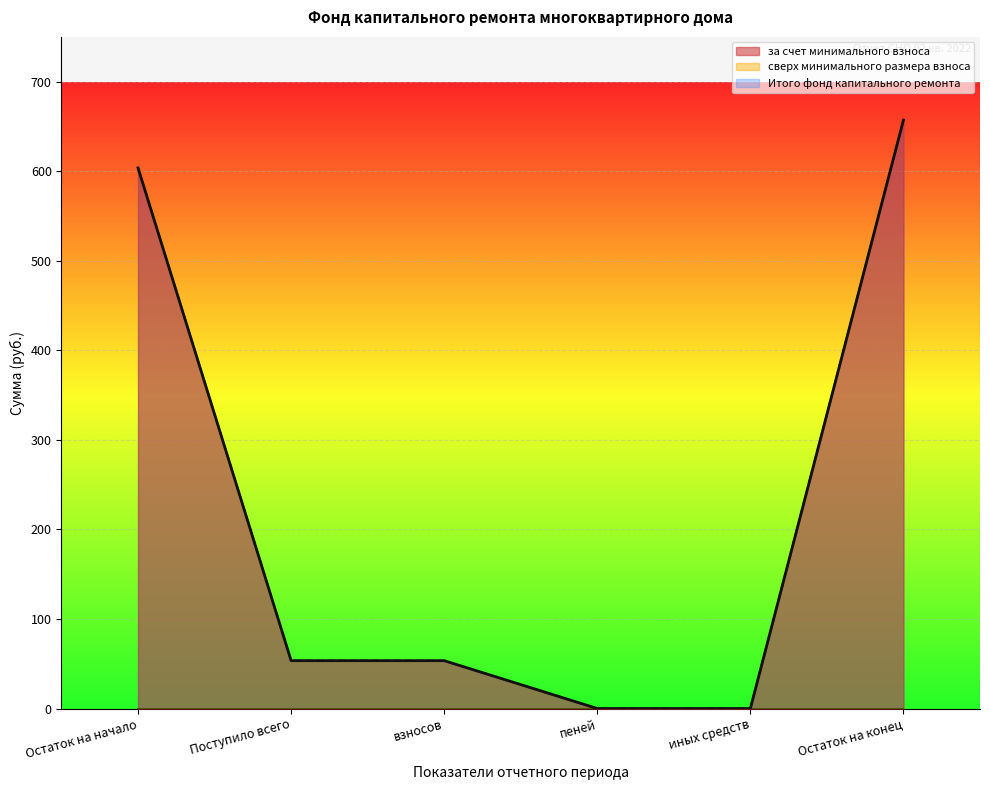

Reading left to right, extract all data points from this chart.

за счет минимального взноса: Остаток на начало=603.7	Поступило всего=53.4	взносов=53.4	пеней=0.0	иных средств=0.0	Остаток на конец=657.1
Итого фонд капитального ремонта: Остаток на начало=603.7	Поступило всего=53.4	взносов=53.4	пеней=0.0	иных средств=0.0	Остаток на конец=657.1